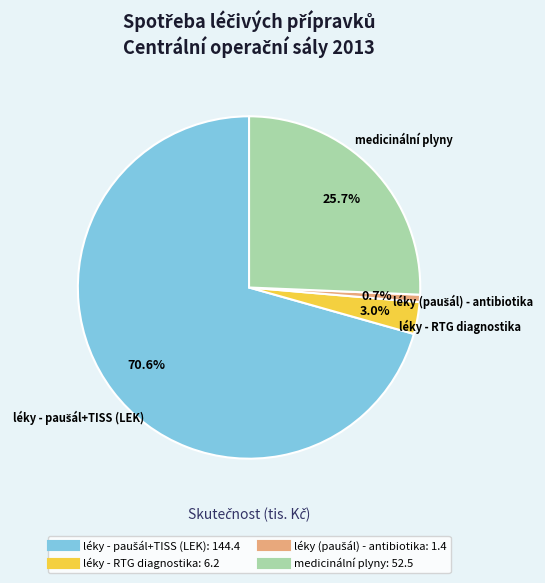

Do léky - RTG diagnostika and medicinální plyny together represent more than half of the pie?

No